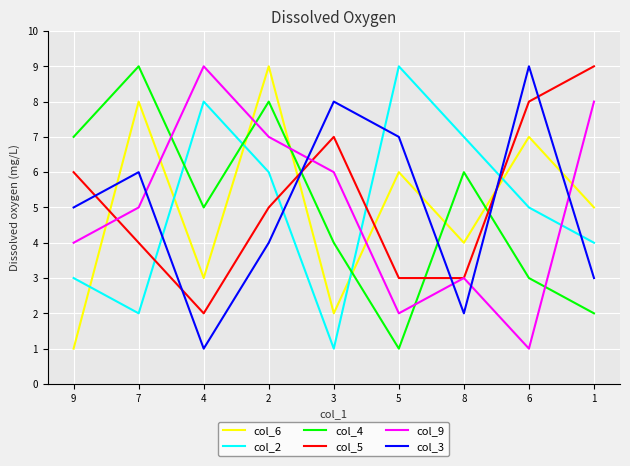

Reading left to right, what are all the values shown in this chart?

col_6: 1	8	3	9	2	6	4	7	5
col_2: 3	2	8	6	1	9	7	5	4
col_4: 7	9	5	8	4	1	6	3	2
col_5: 6	4	2	5	7	3	3	8	9
col_9: 4	5	9	7	6	2	3	1	8
col_3: 5	6	1	4	8	7	2	9	3